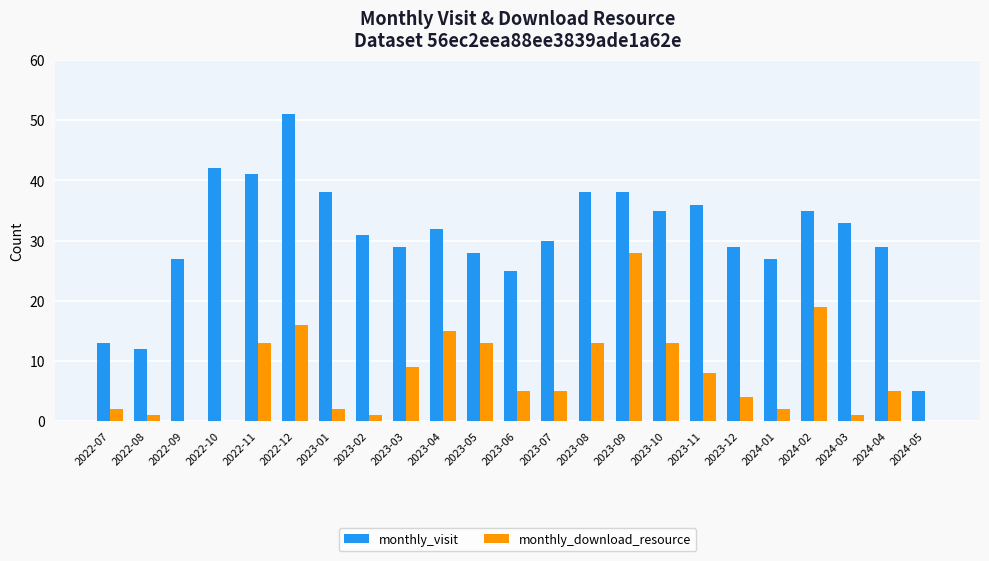

Is the value of monthly_visit at 2024-01 greater than the value of monthly_download_resource at 2022-09?

Yes